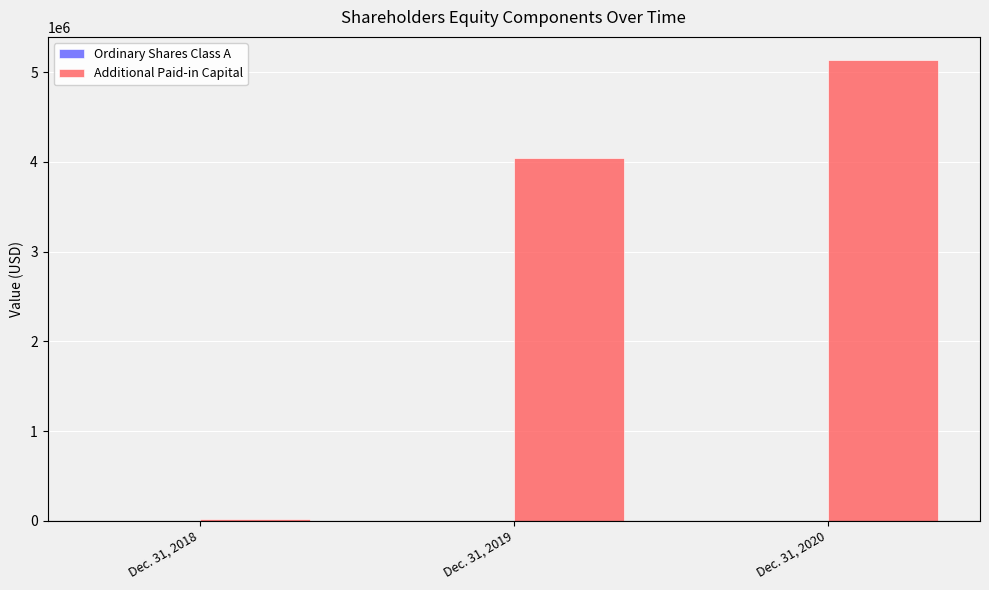

The value of Additional Paid-in Capital at Dec. 31, 2020 is 9144181. True or false?

False